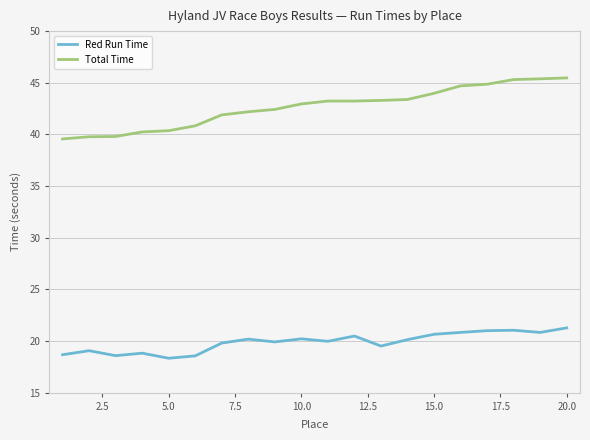

Does the chart display data point markers on the line(s)?

No